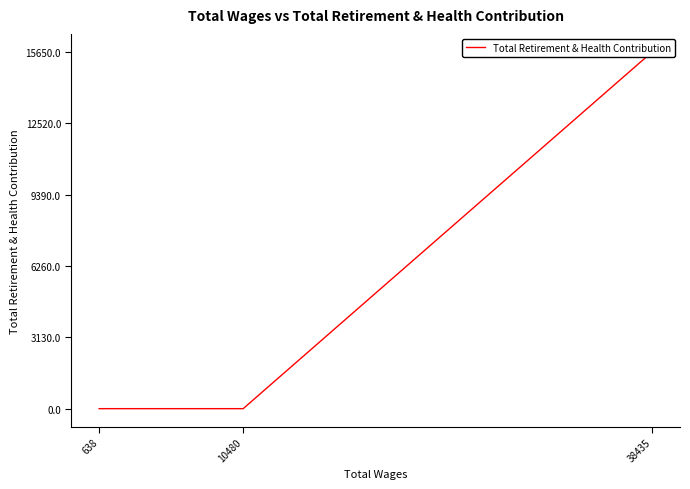

How many values are between 0 and 15650?

3